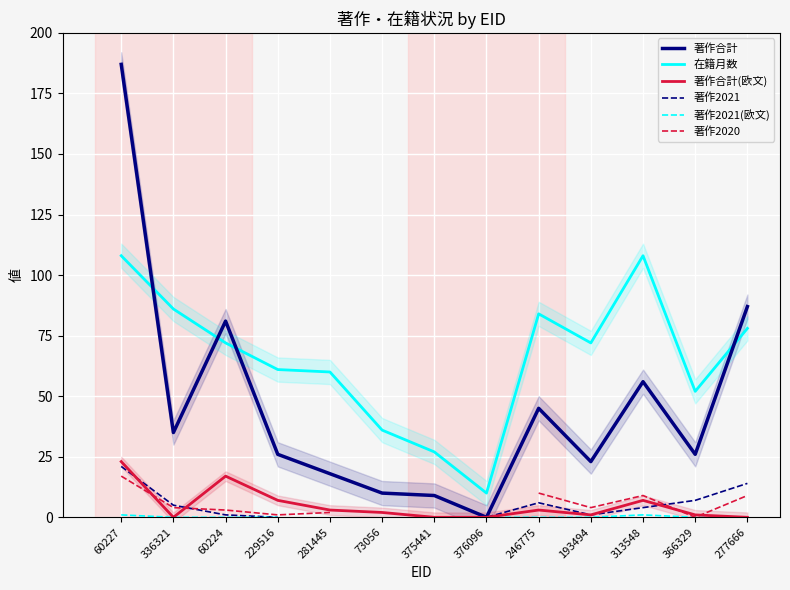

The 著作合計(欧文) series shows 0.0 at 336321. True or false?

True